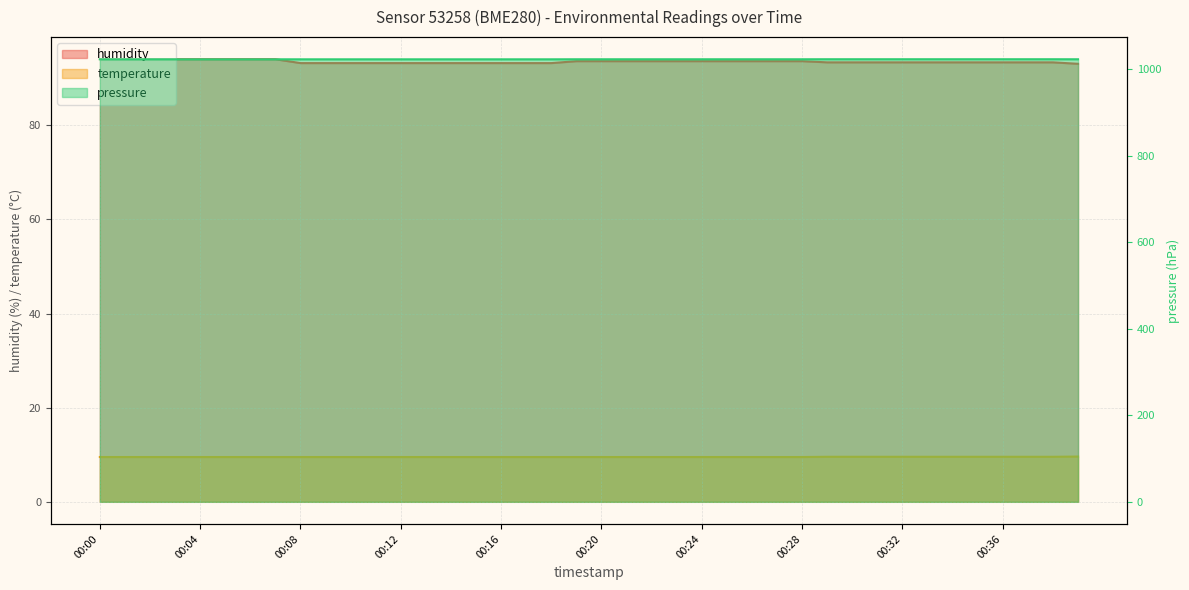

Rank the categories by pressure value from lowest to highest.

00:08, 00:09, 00:10, 00:11, 00:12, 00:13, 00:14, 00:15, 00:16, 00:17, 00:18, 00:00, 00:01, 00:02, 00:03, 00:04, 00:05, 00:06, 00:07, 00:39, 00:19, 00:20, 00:21, 00:22, 00:23, 00:24, 00:25, 00:26, 00:27, 00:28, 00:29, 00:30, 00:31, 00:32, 00:33, 00:34, 00:35, 00:36, 00:37, 00:38